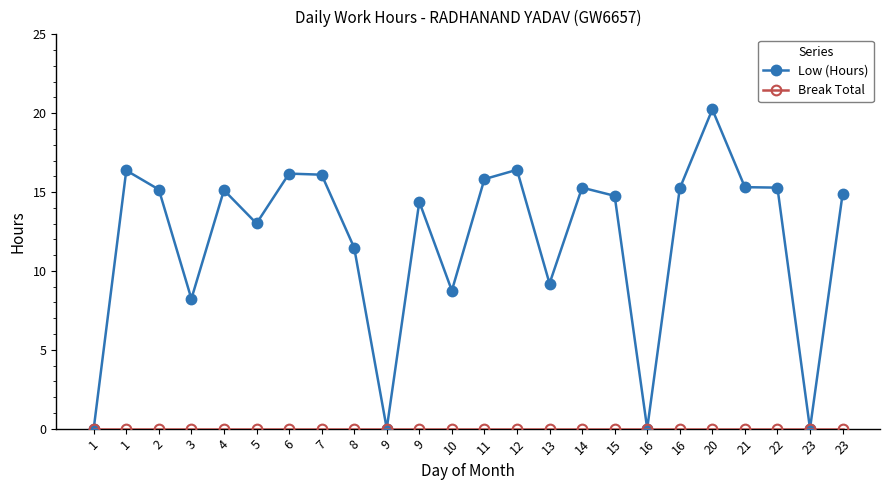

True or false: Break Total and Low (Hours) cross at least once.

False